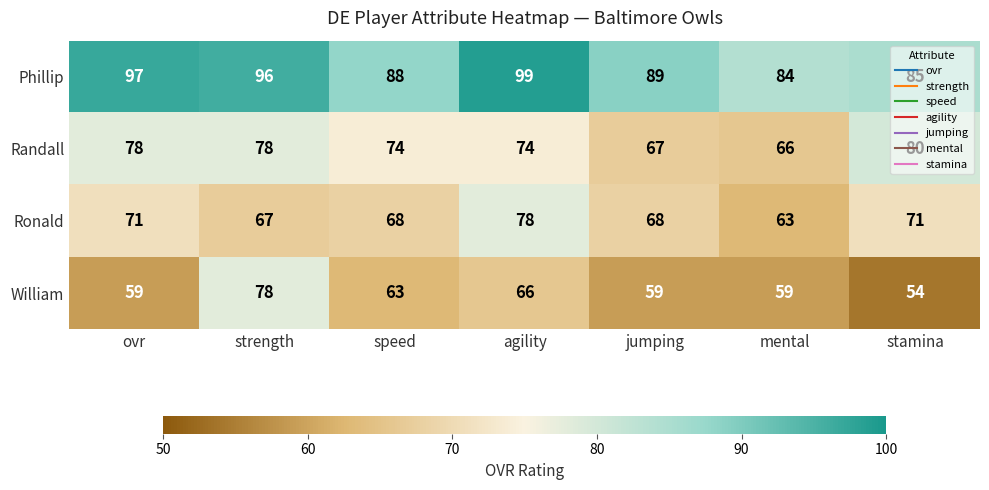

Rank the series by their average value, from lowest to highest.

William, Ronald, Randall, Phillip